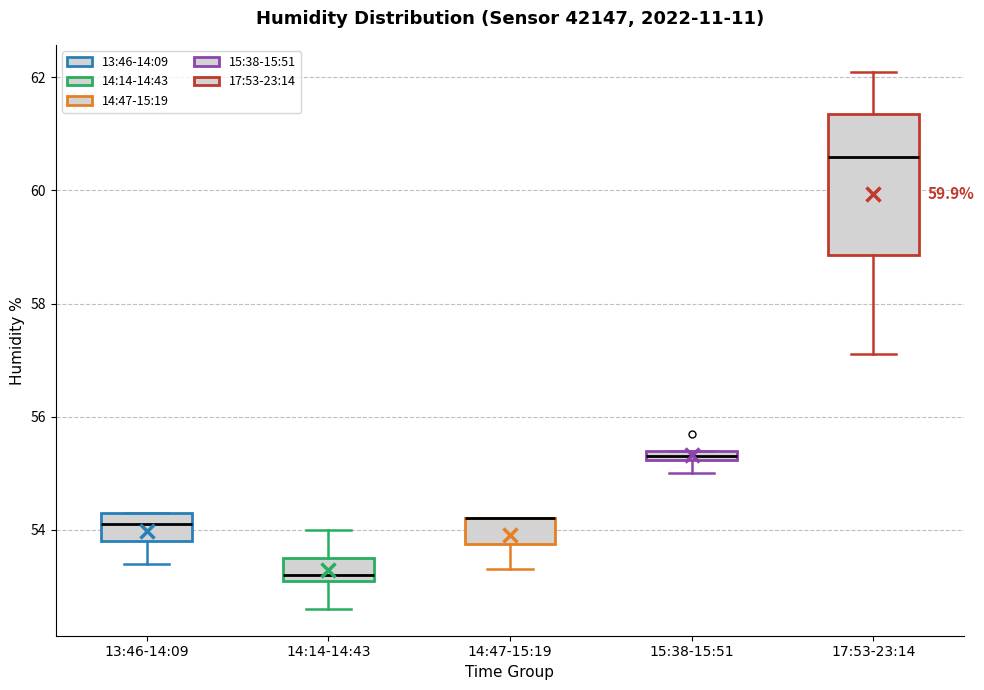

Where is the upper edge of the box for 14:14-14:43 on the y-axis? The values are not printed on the chart, so give them approximately, as read against the axis.

53.6